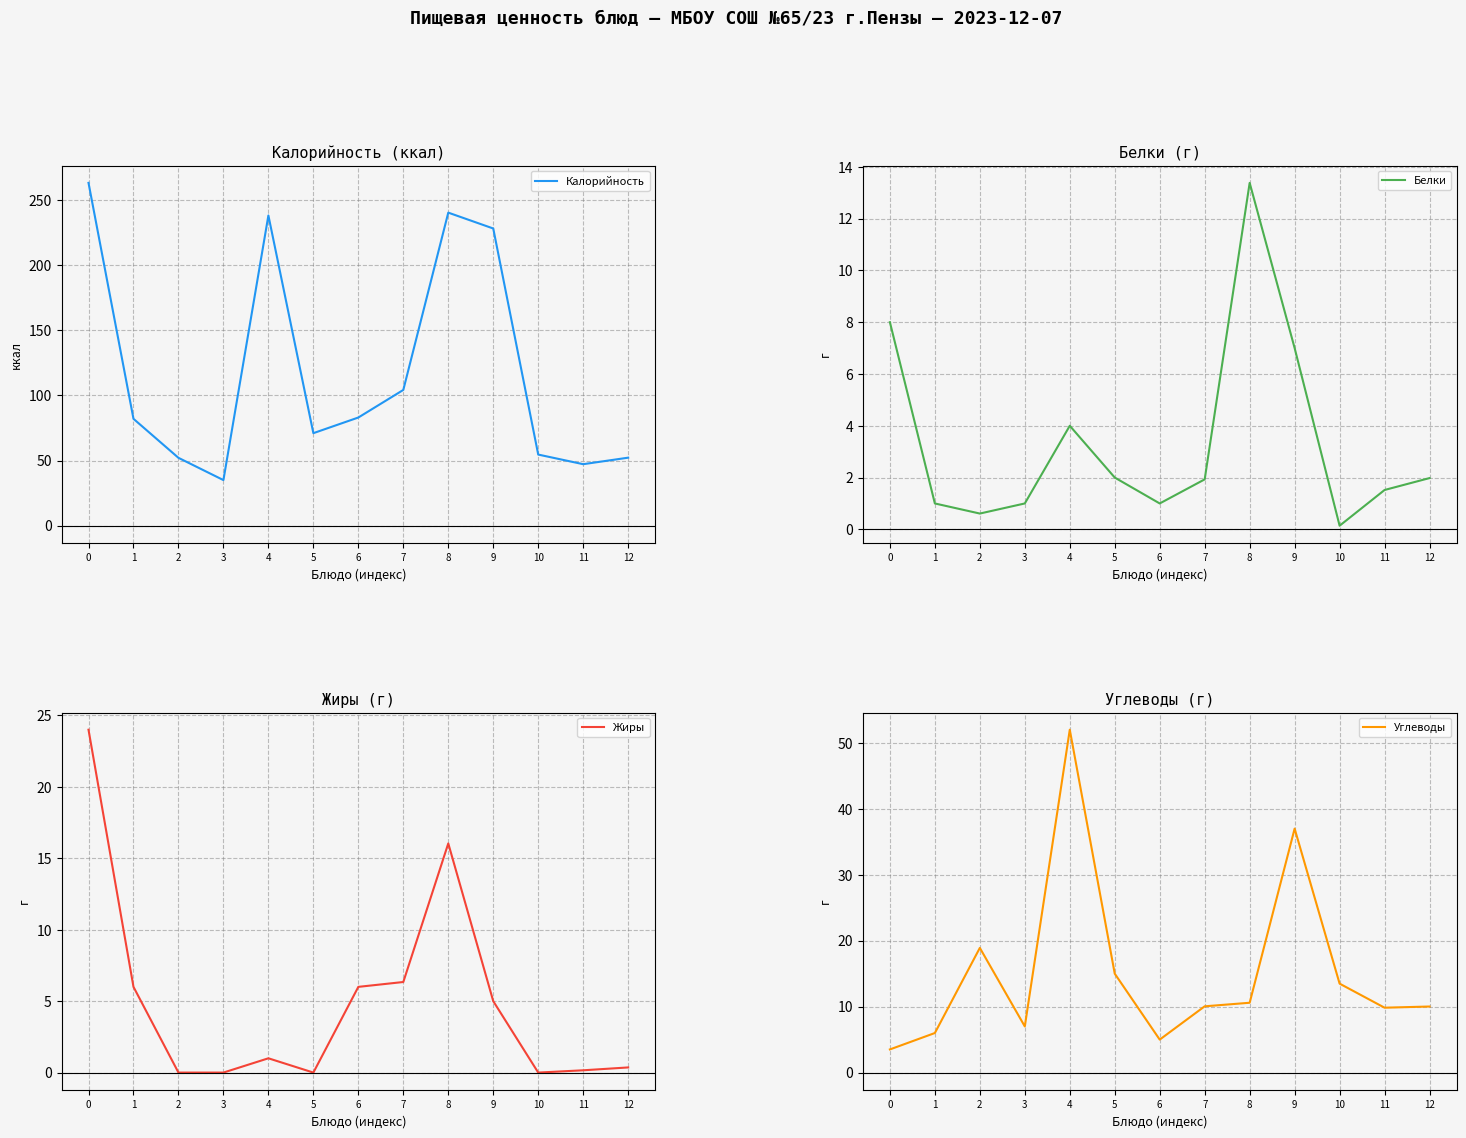

Is it true that Калорийность equals 139.4 at 7?

False